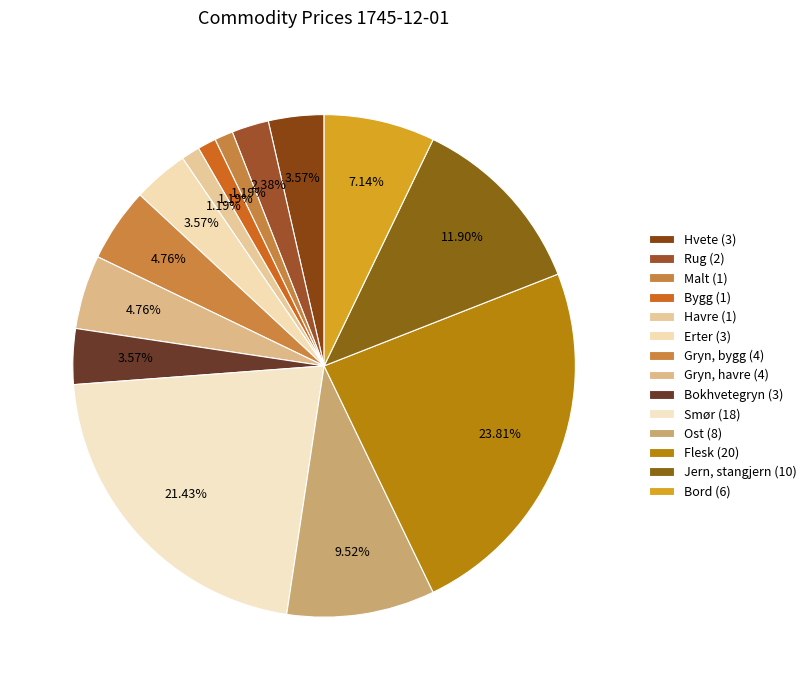

How many segments does this pie chart have?

14